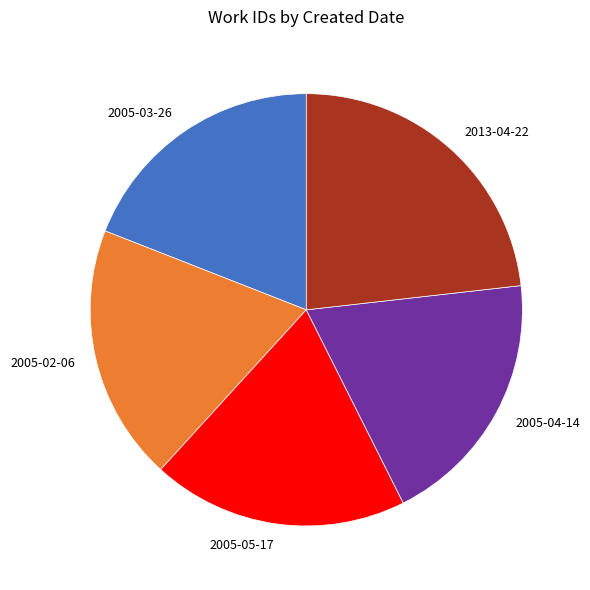

How many slices are in this pie chart?

5